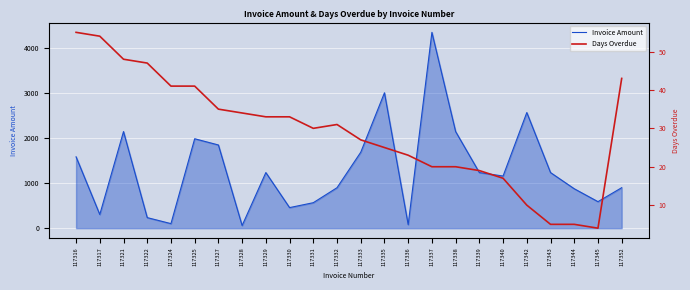

What is the smallest value displayed?

4.0